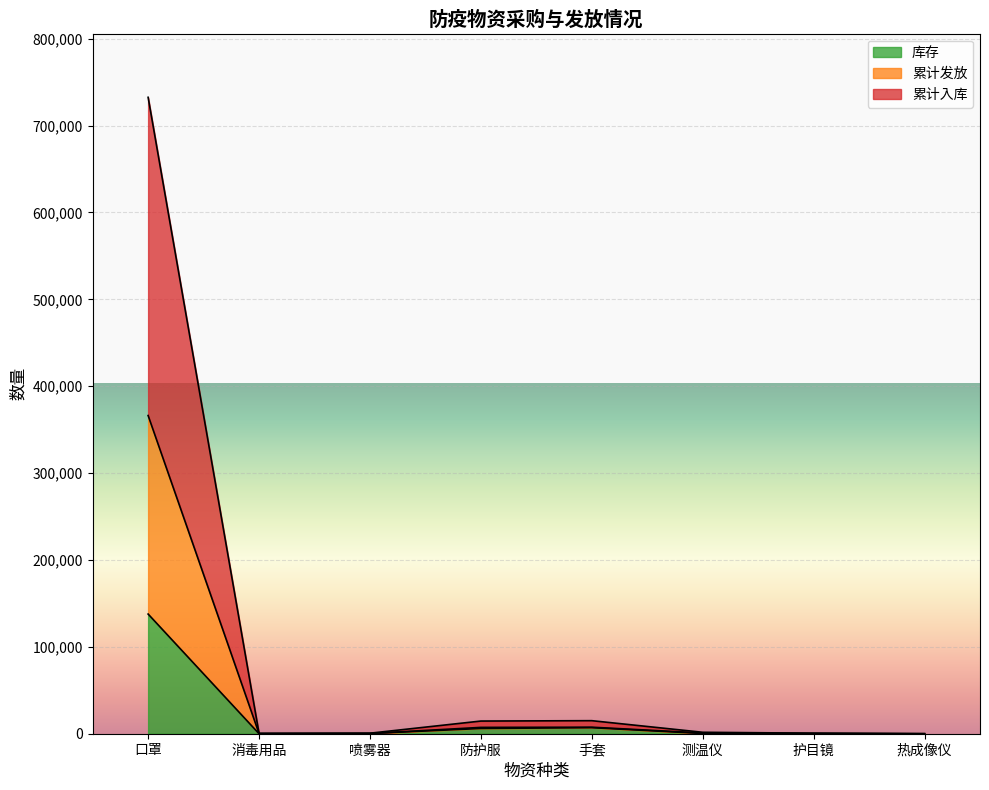

True or false: 累计入库 has a value of 289 at 消毒用品.

False